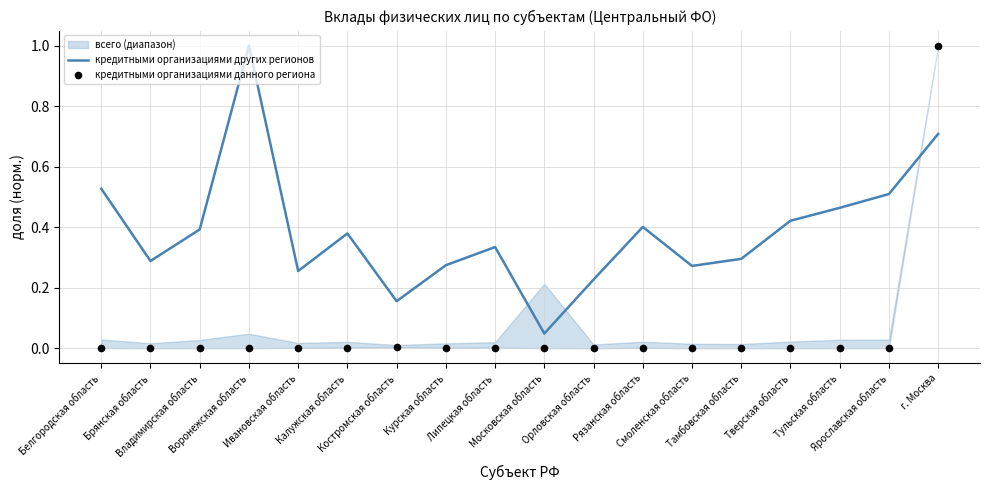

At how many categories does at least one series exceed 0?

18